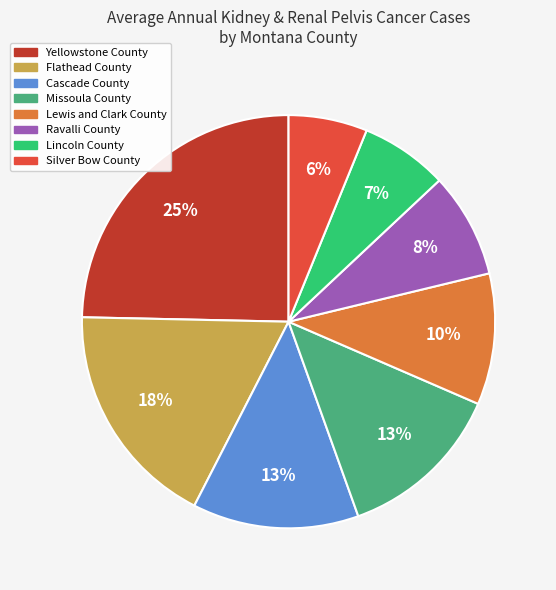

Do Cascade County and Yellowstone County together represent more than half of the pie?

No